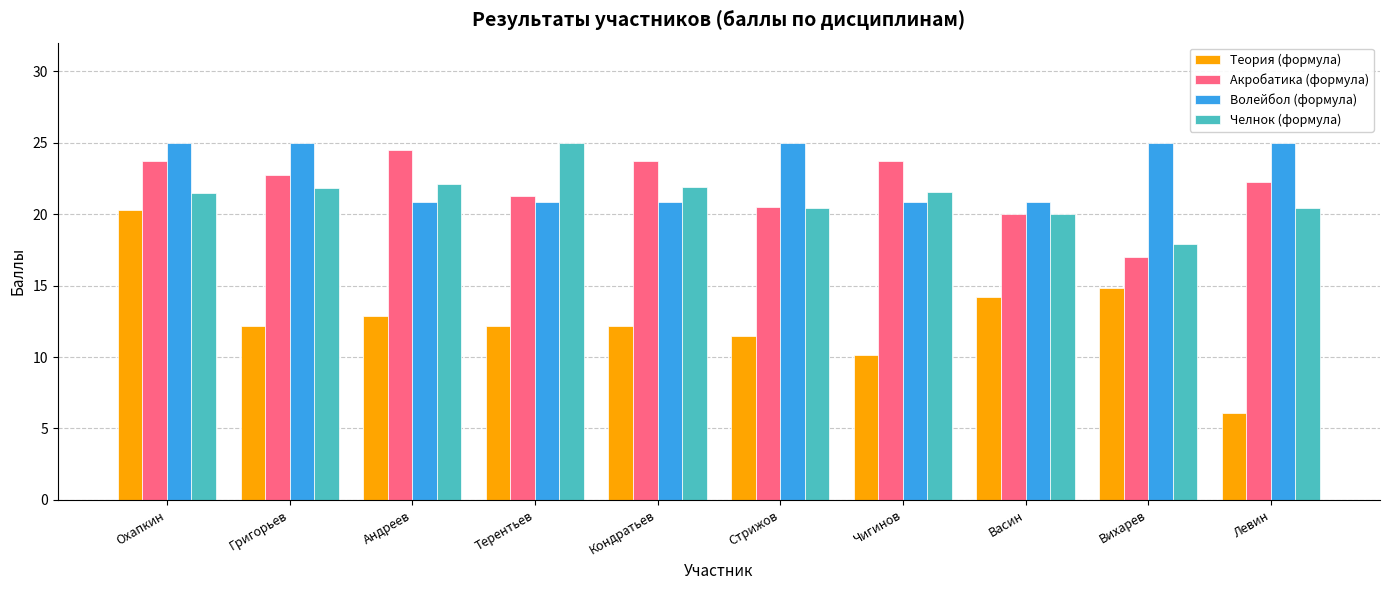

Between Григорьев and Терентьев, which series saw the biggest shift?

Волейбол (формула)